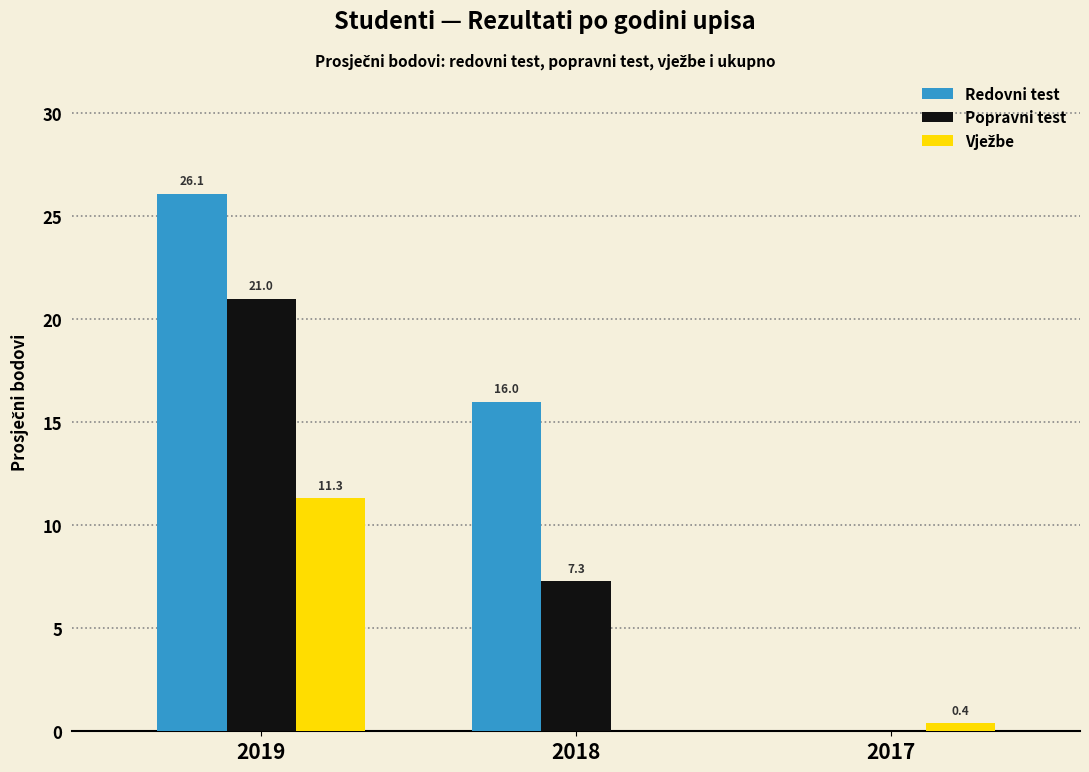

At which label does Popravni test reach its peak?

2019